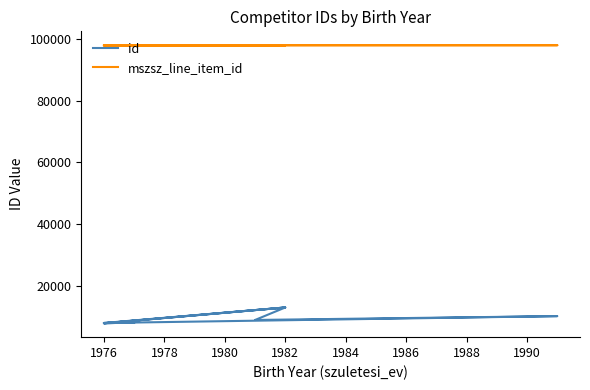

At 1982, list the series in order from largest to smallest.

mszsz_line_item_id, id